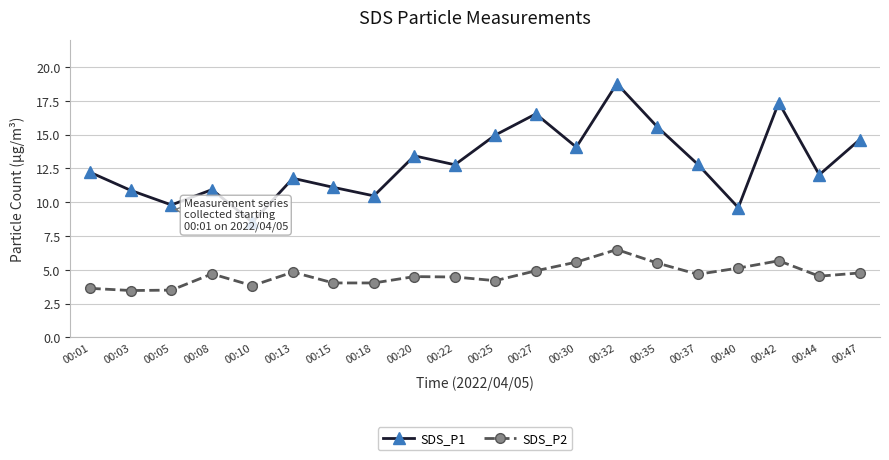

The SDS_P1 series shows 9.6 at 00:40. True or false?

True